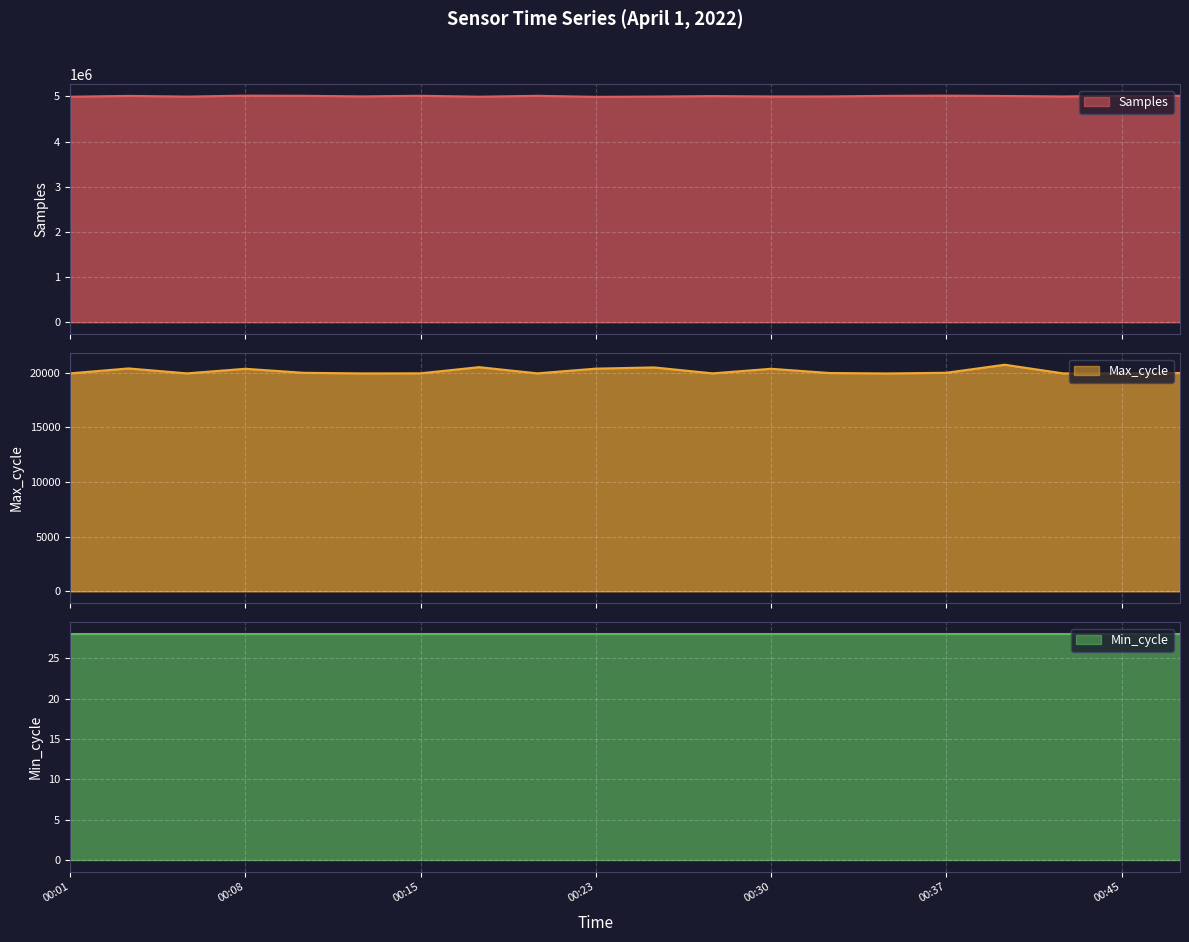

True or false: Max_cycle and Samples intersect in this chart.

False